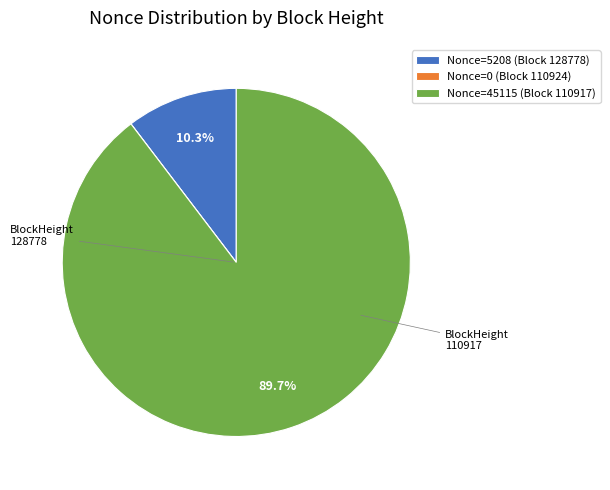

Between Nonce=45115 (Block 110917) and Nonce=5208 (Block 128778), which is larger?

Nonce=45115 (Block 110917)